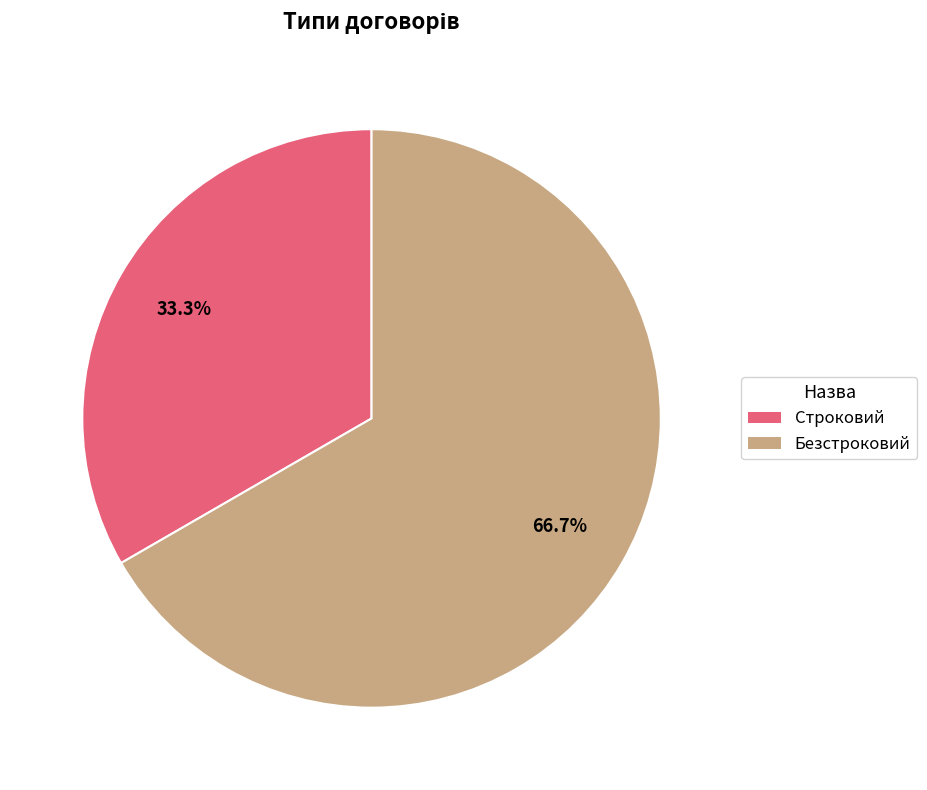

Which category accounts for the majority?

Безстроковий